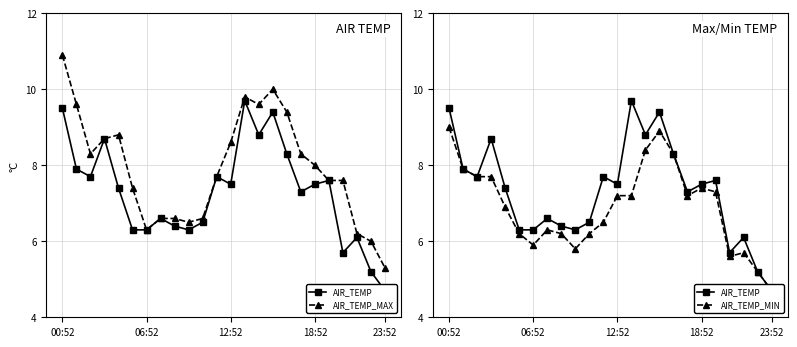

True or false: AIR_TEMP_MIN has more than 0 points higher than both neighbors.

True